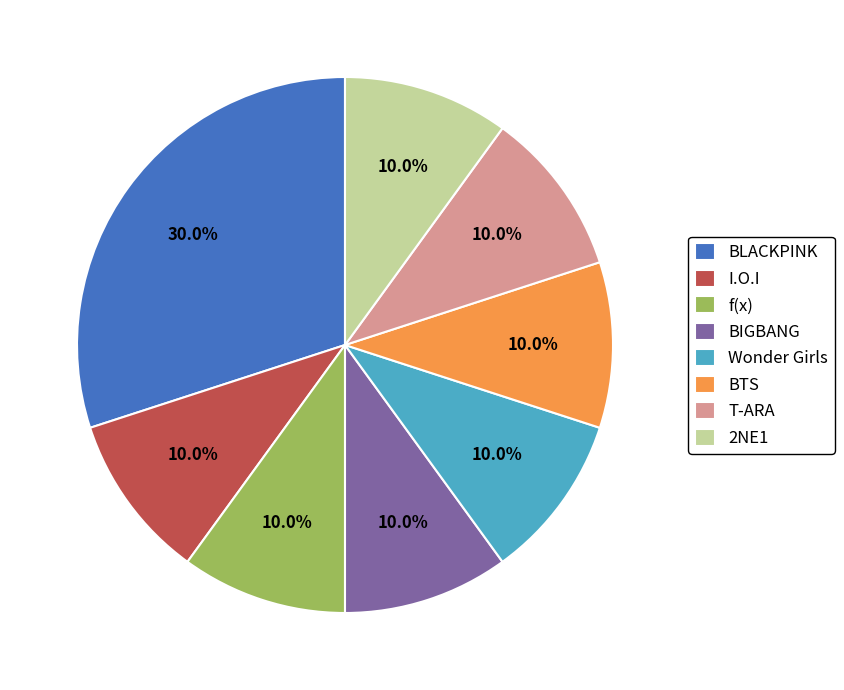

What percentage is NOT represented by BLACKPINK?

70.0%